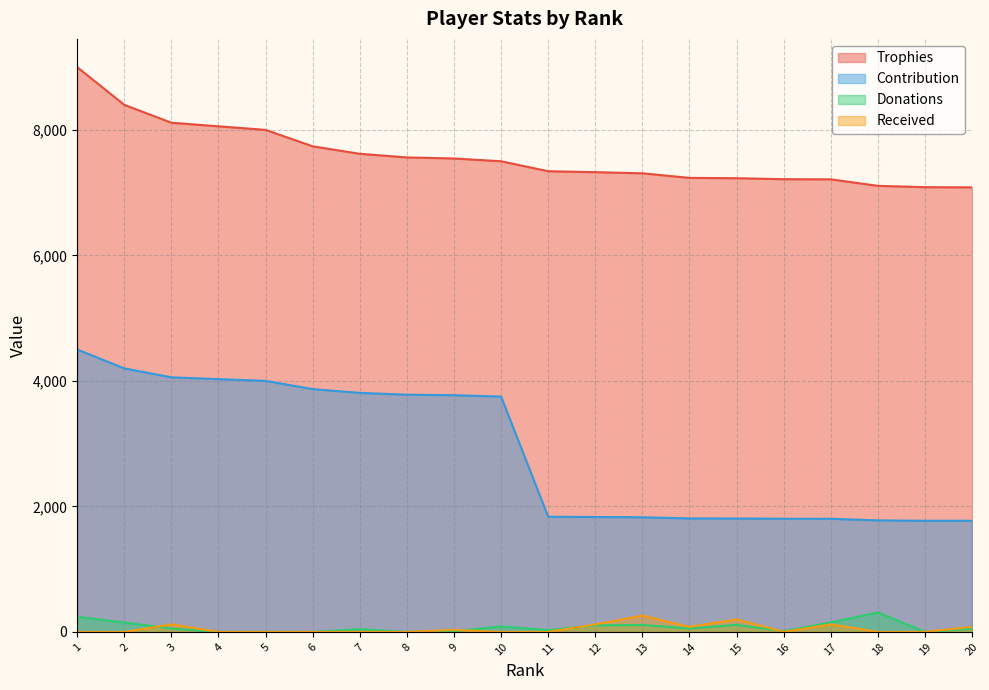

What is the average value of the Received series?

51